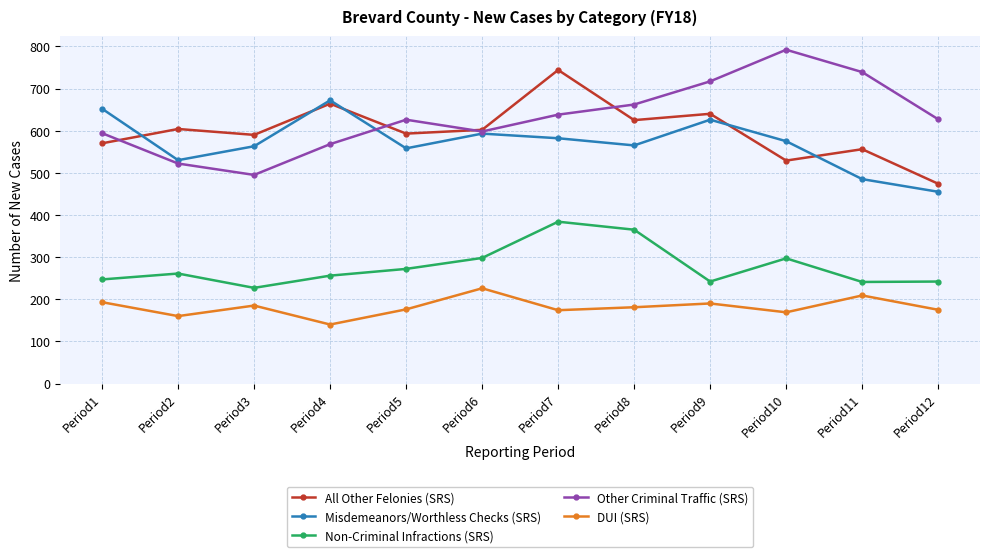

How many distinct data groups are displayed?

5